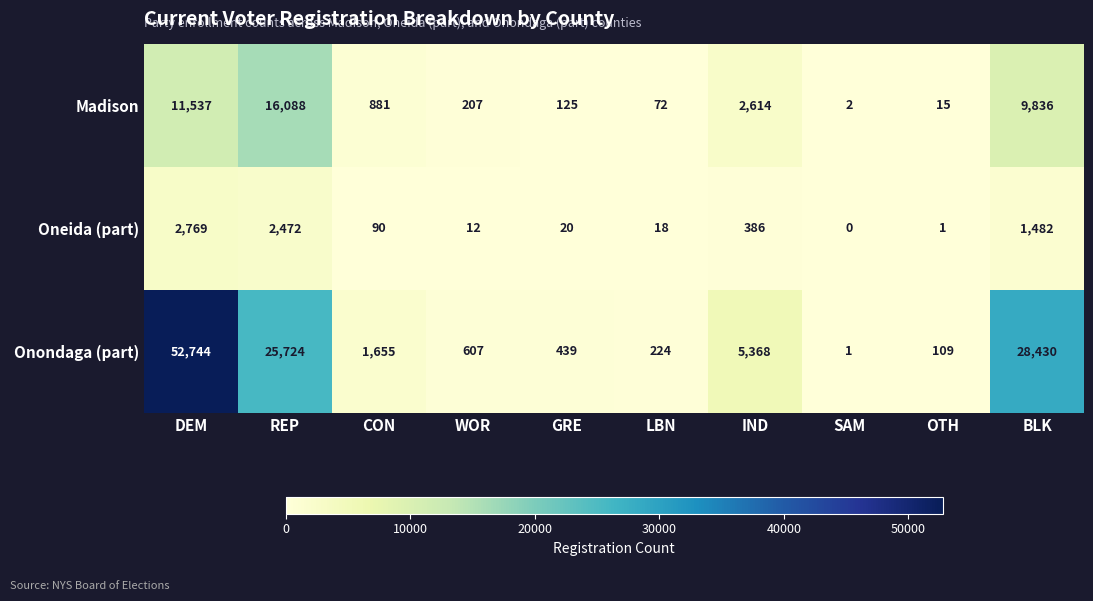

Count the number of categories in the chart.

10